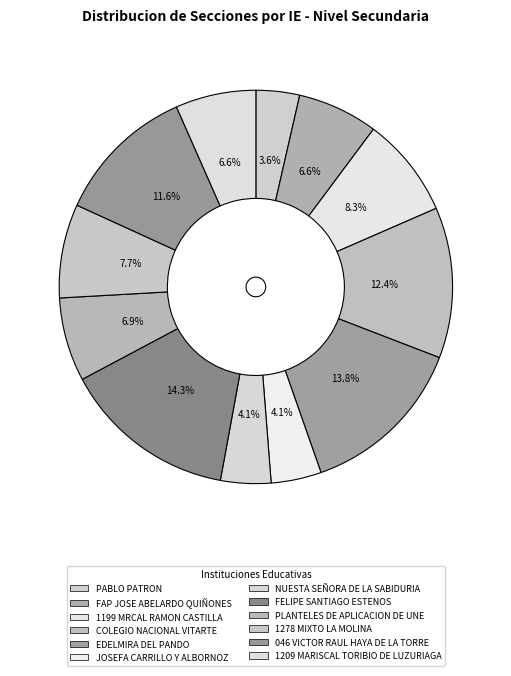

How many slices are in this pie chart?

12